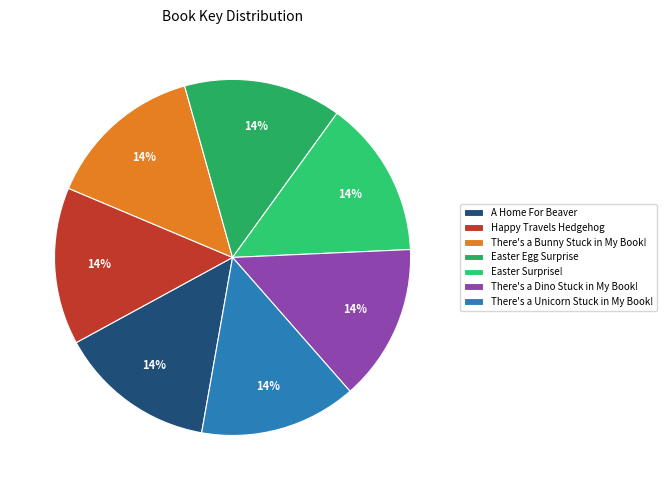

Combined, what portion of the pie is There's a Dino Stuck in My Book! and Easter Egg Surprise?

28.6%